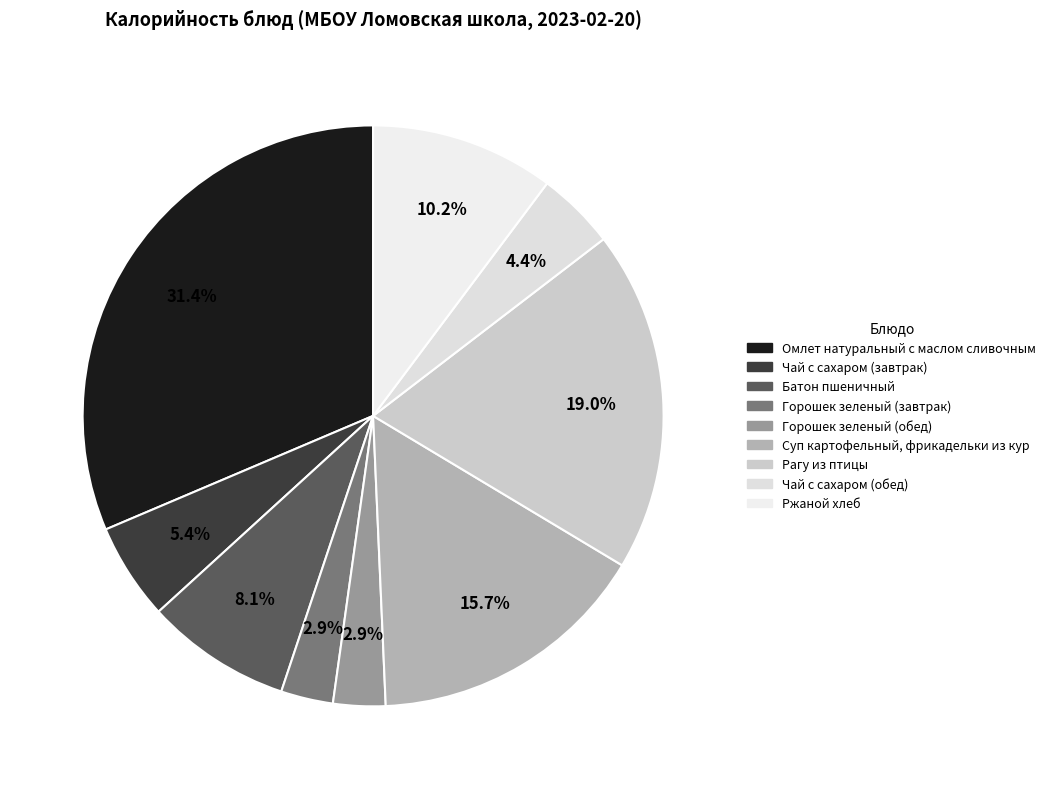

Does Батон пшеничный represent more than half of the total?

No